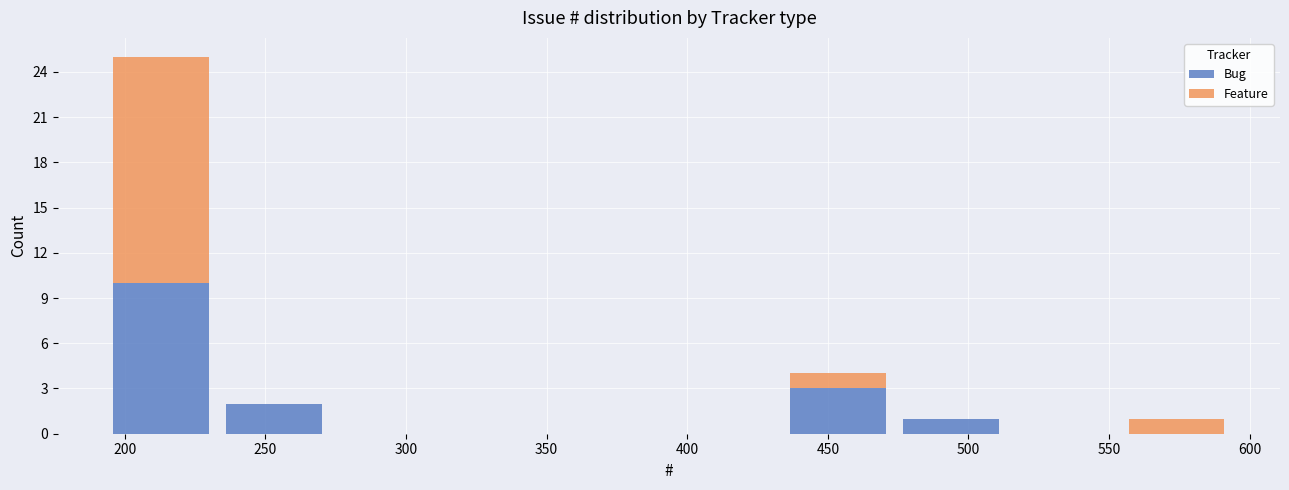

Reading left to right, list every stacked bar in this chart as the range it spans on the x-axis followed by its total height. Neither the bar edges nor the heights are printed on the chart, so give them approximately, as read against the axes.

195 to 235: 25
235 to 275: 2
275 to 315: 0
315 to 355: 0
355 to 395: 0
395 to 435: 0
435 to 475: 4
475 to 515: 1
515 to 555: 0
555 to 595: 1